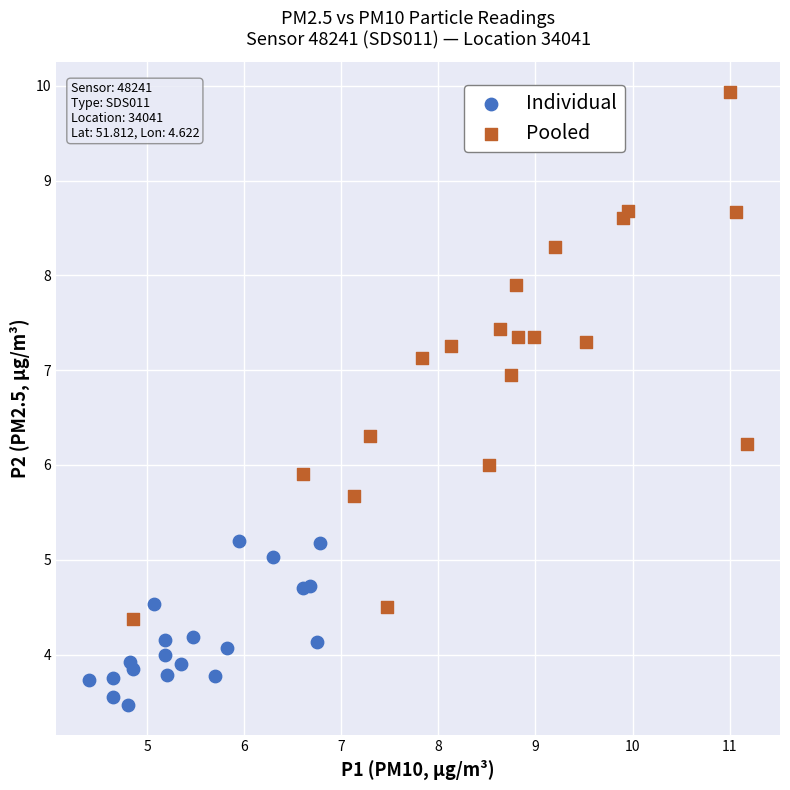

Which series has the widest spread of Y values?

Pooled